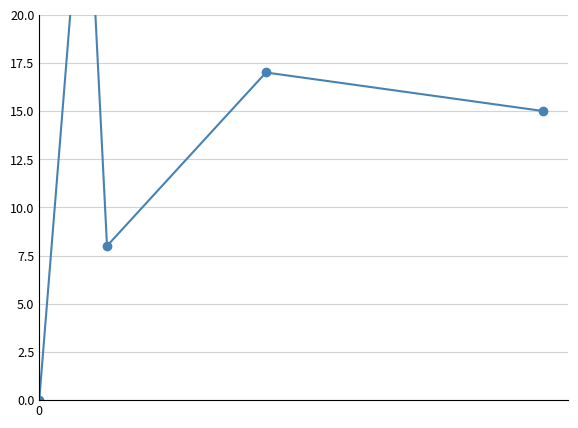

How many interior local peaks (higher than both neighbors) does the data have?

2